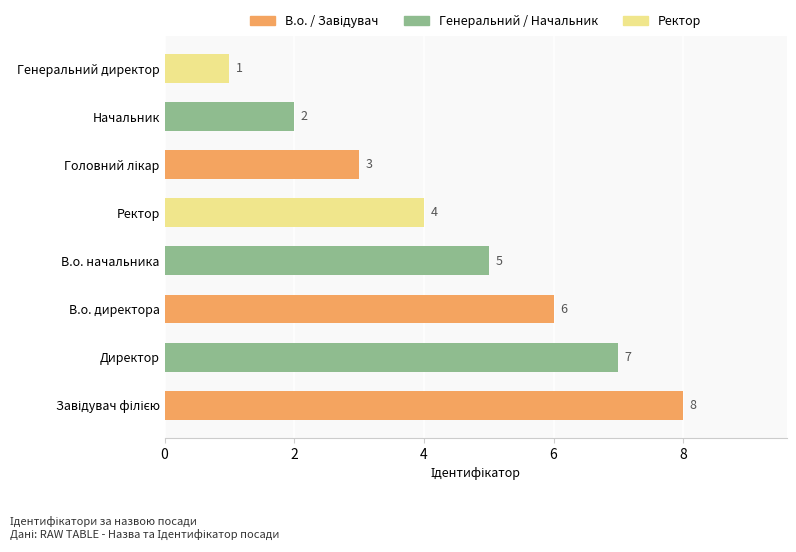

What is the difference between the second highest and minimum values?

6